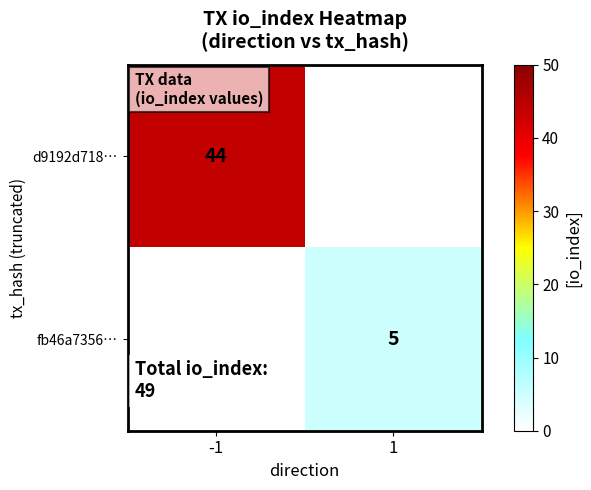

True or false: d9192d718… has a value of 44 at -1.

True